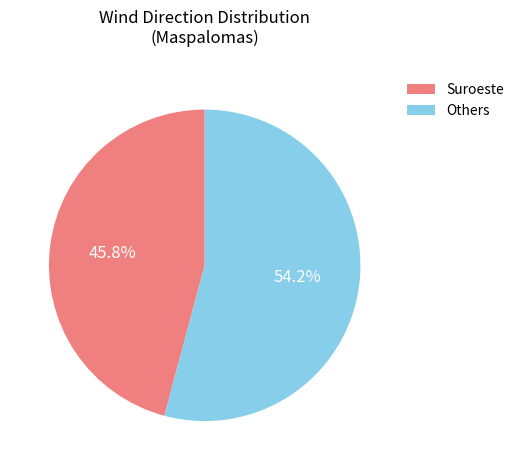

Rank the categories by value from highest to lowest.

Others, Suroeste